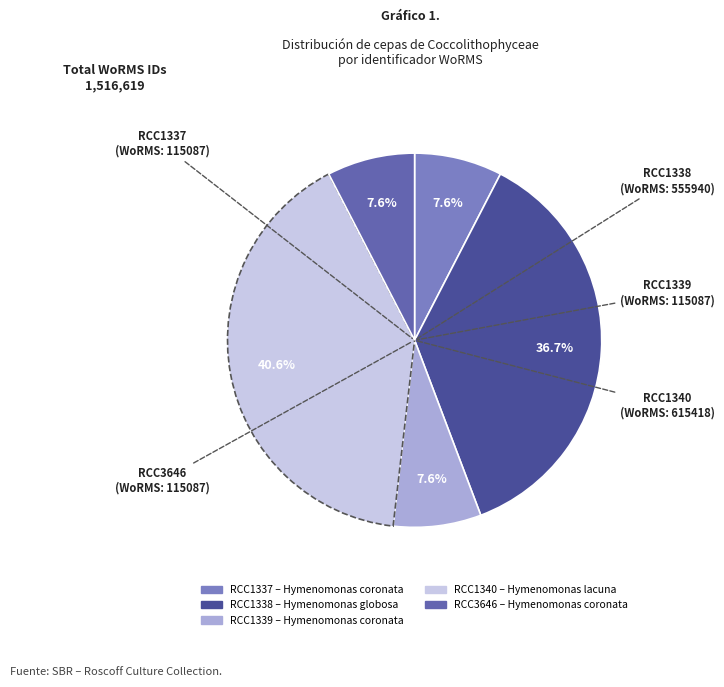

How many segments does this pie chart have?

5